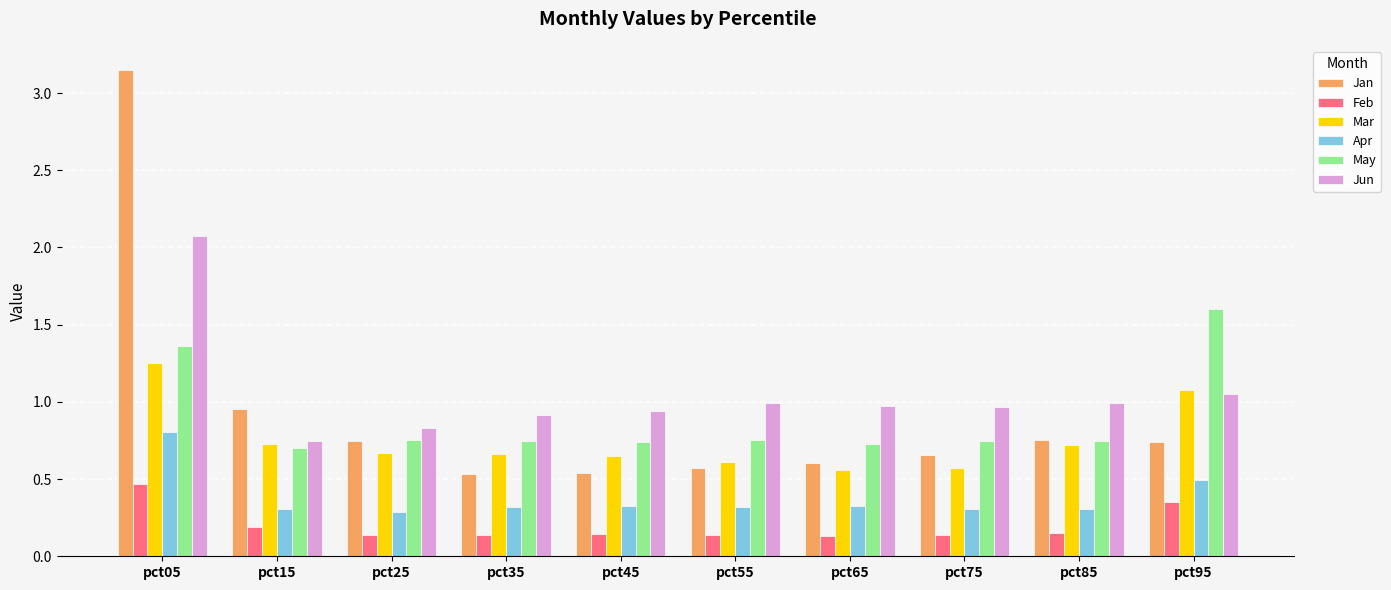

Between pct25 and pct35, which series saw the biggest shift?

Jan